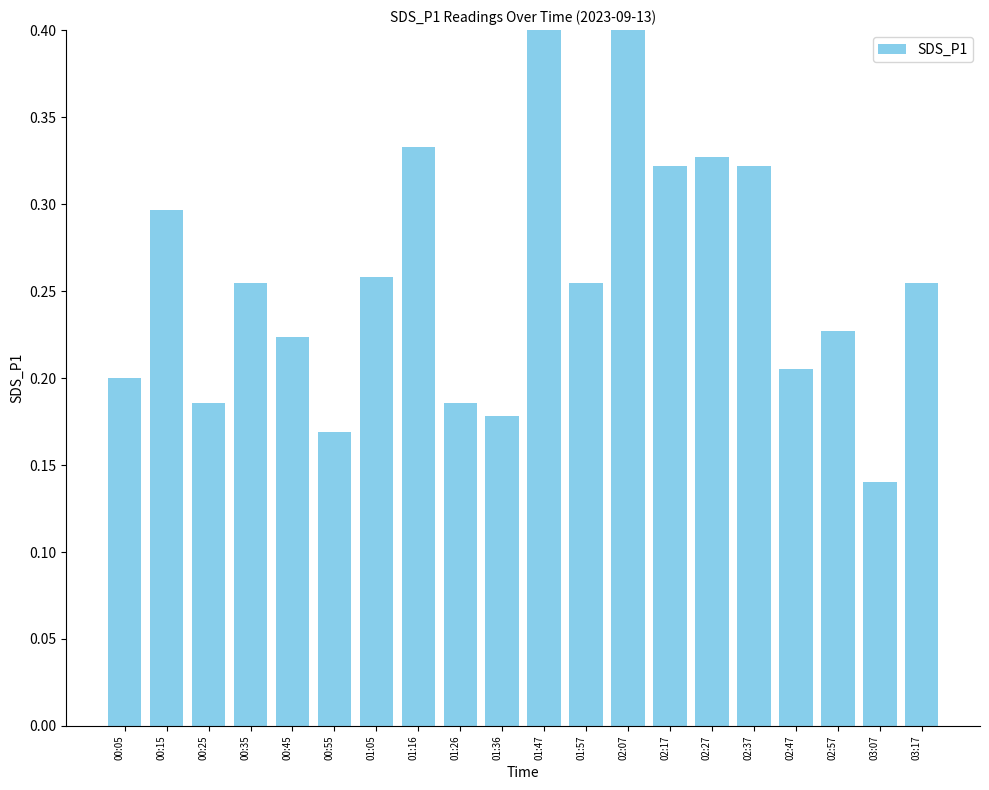

What is the label of the 10th bar from the left?

01:36